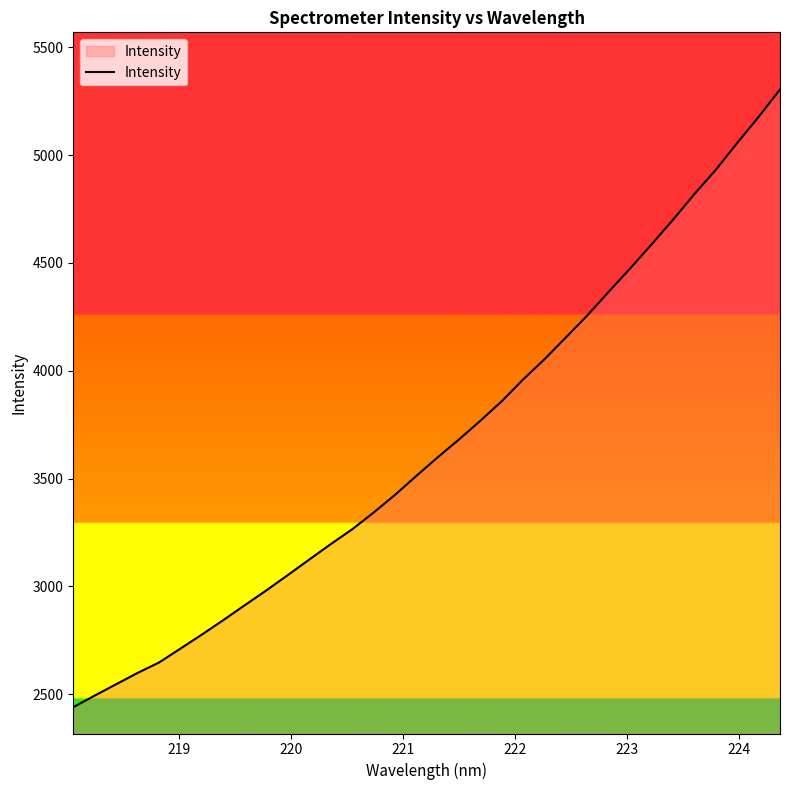

What is the greatest value displayed?

5304.4